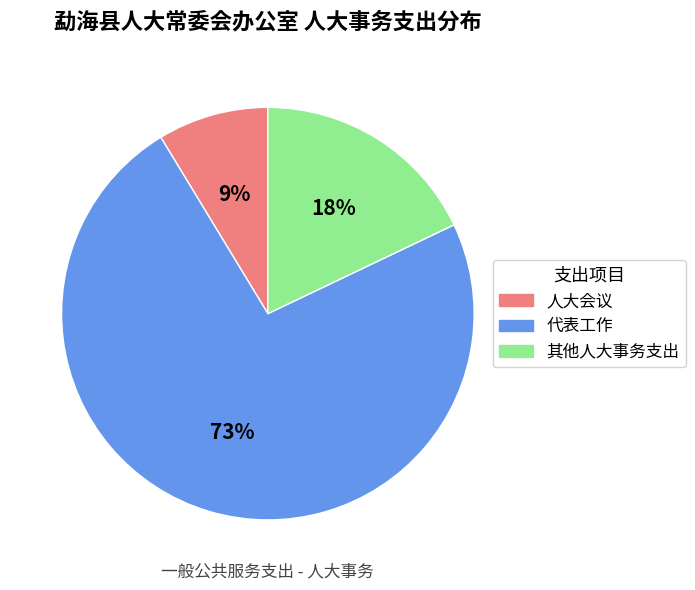

Does any single category account for the majority?

Yes